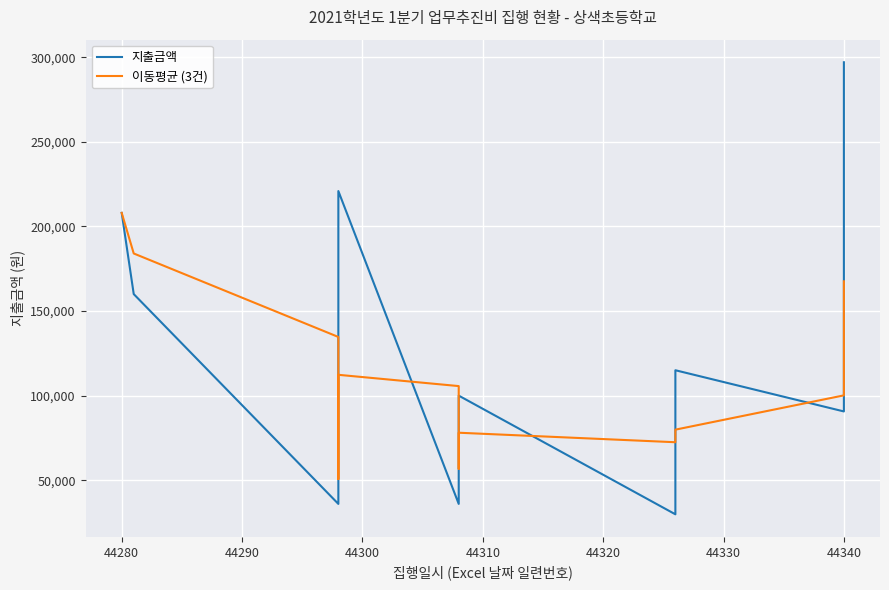

Between which two adjacent categories do 이동평균 (3건) and 지출금액 first intersect?

44300 and 44310